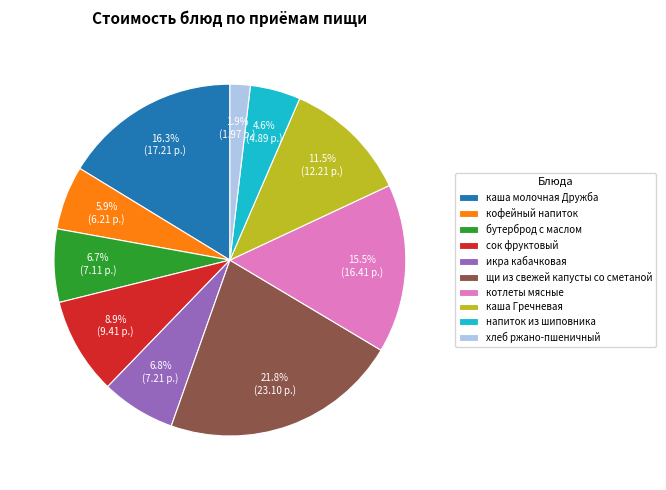

To the nearest percent, what is the difference between the largest and smallest slice percentages?

20%